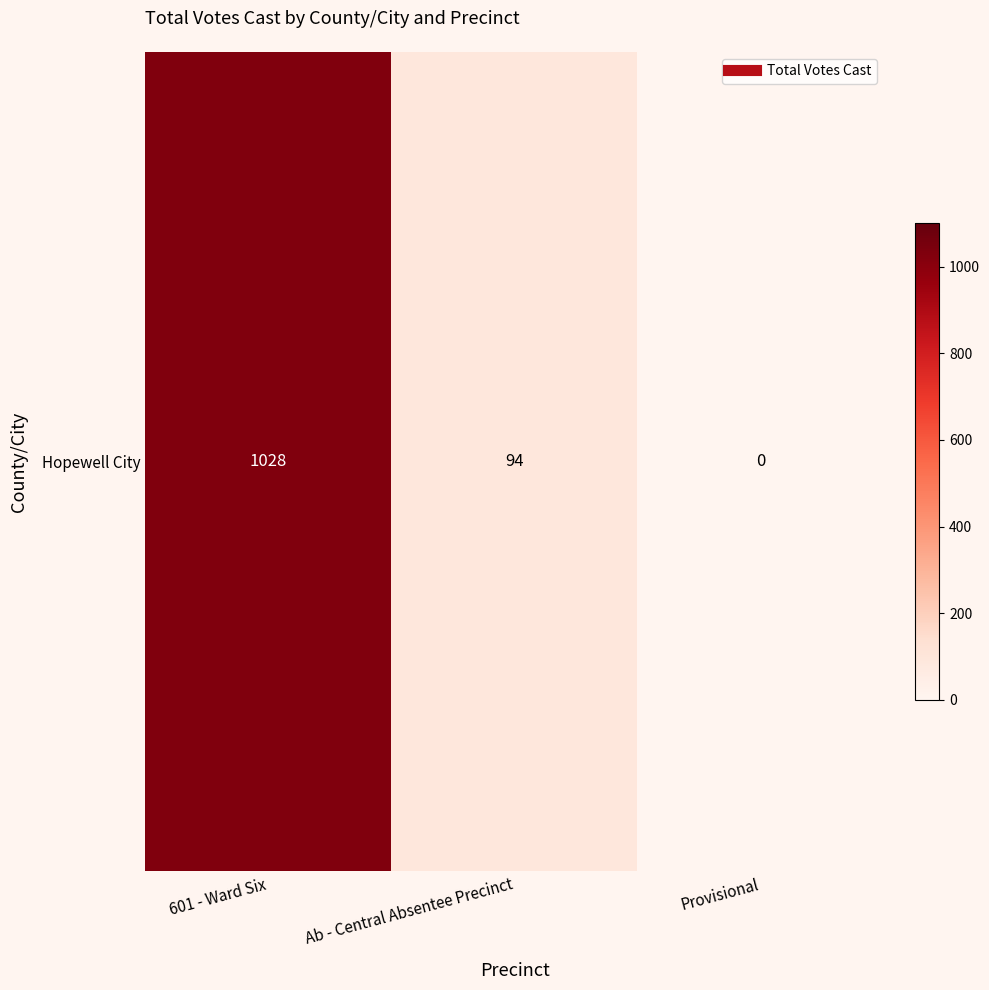

Rank the categories by value from highest to lowest.

601 - Ward Six, Ab - Central Absentee Precinct, Provisional